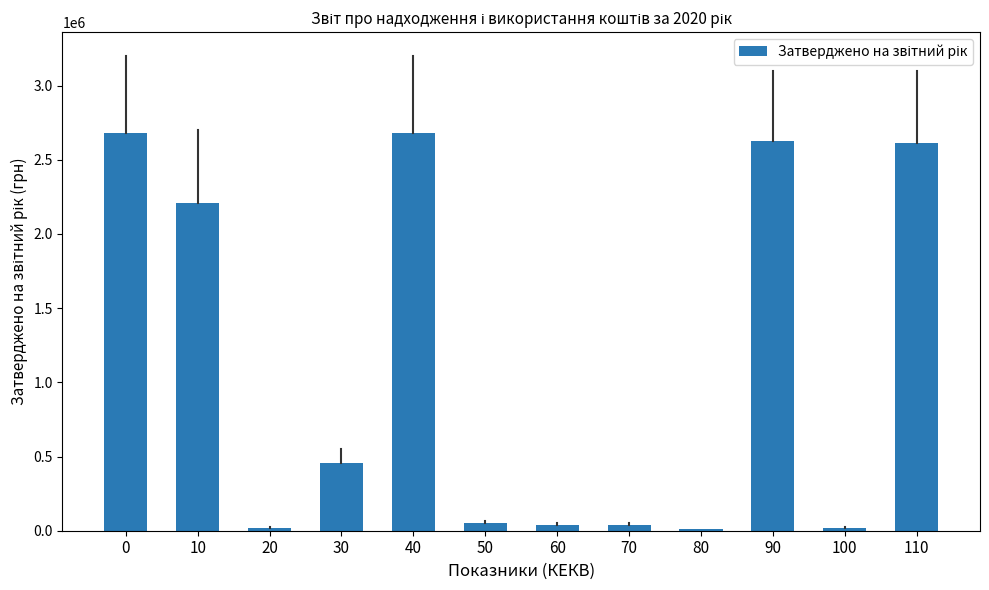

True or false: the data shows 2679975.7 at 0.

True